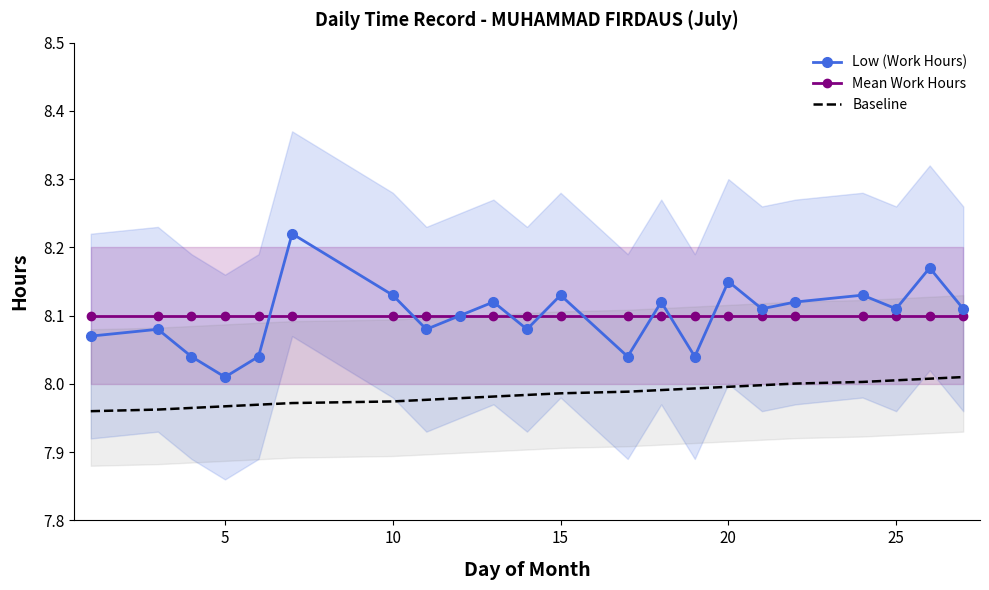

True or false: Low (Work Hours) and Baseline intersect in this chart.

False